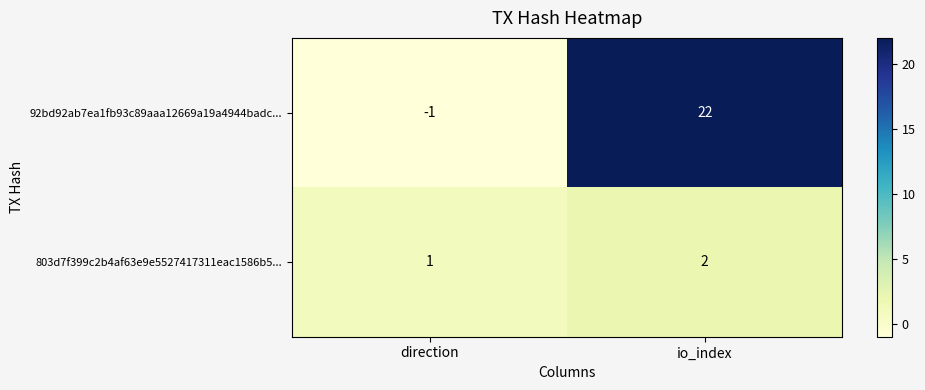

Rank the series by their average value, from highest to lowest.

92bd92ab7ea1fb93c89aaa12669a19a4944badc..., 803d7f399c2b4af63e9e5527417311eac1586b5...